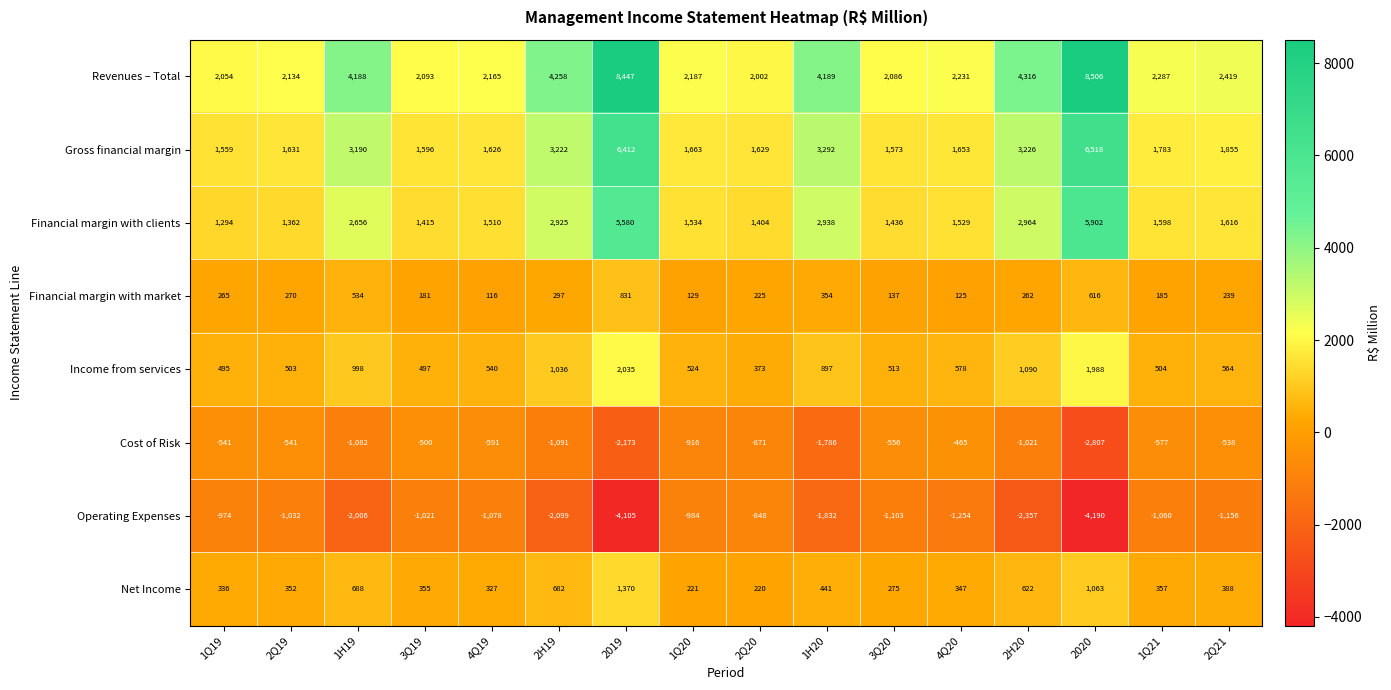

Where is Net Income nearest to the value 795?

1H19